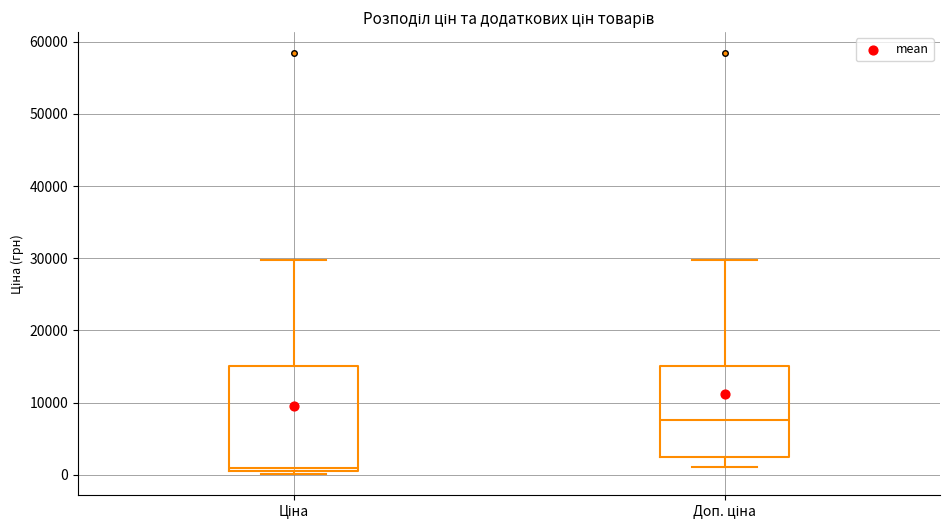

Which box is the tallest, from its lower edge to its upper edge?

Ціна